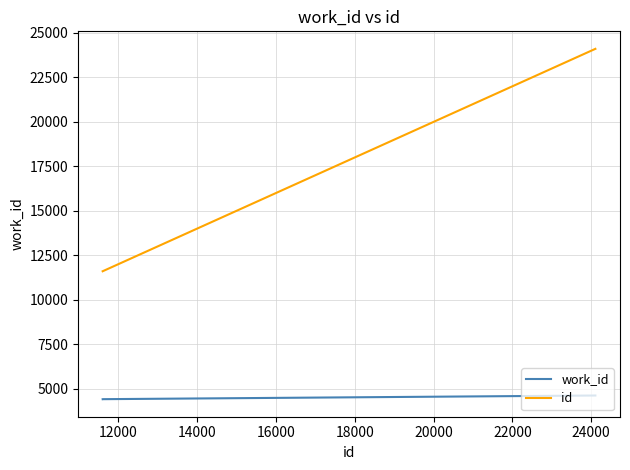

What is the minimum value for work_id?

4402